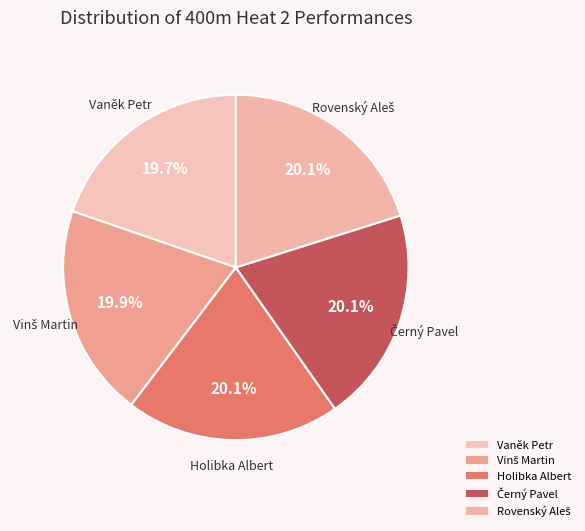

Does Holibka Albert account for over 50% of the chart?

No